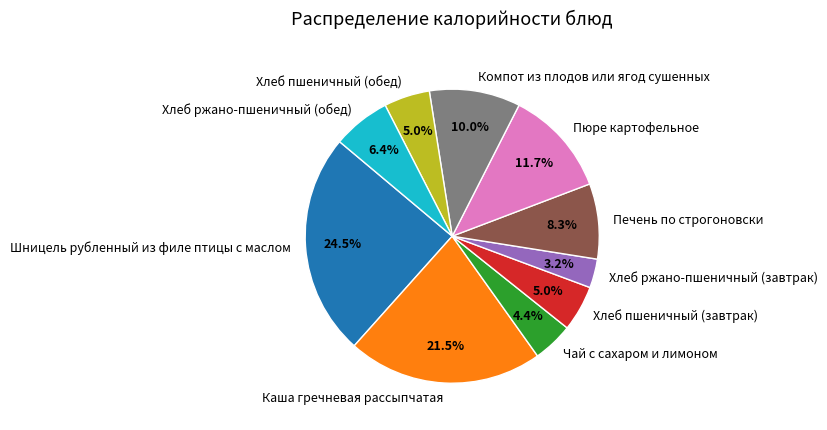

Is the sum of Шницель рубленный из филе птицы с маслом and Хлеб пшеничный (обед) greater than half?

No